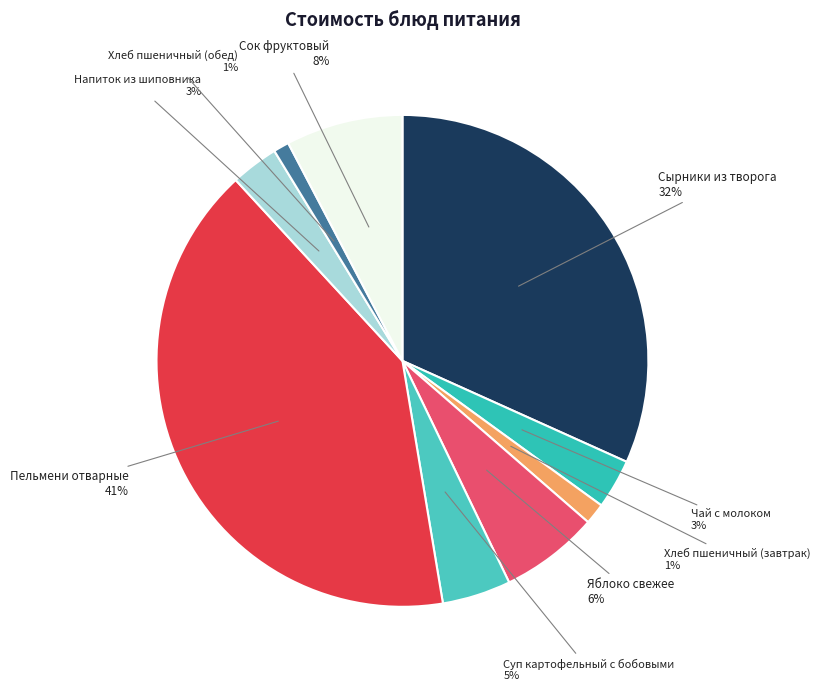

Which has a higher value, Хлеб пшеничный (завтрак) or Напиток из шиповника?

Напиток из шиповника